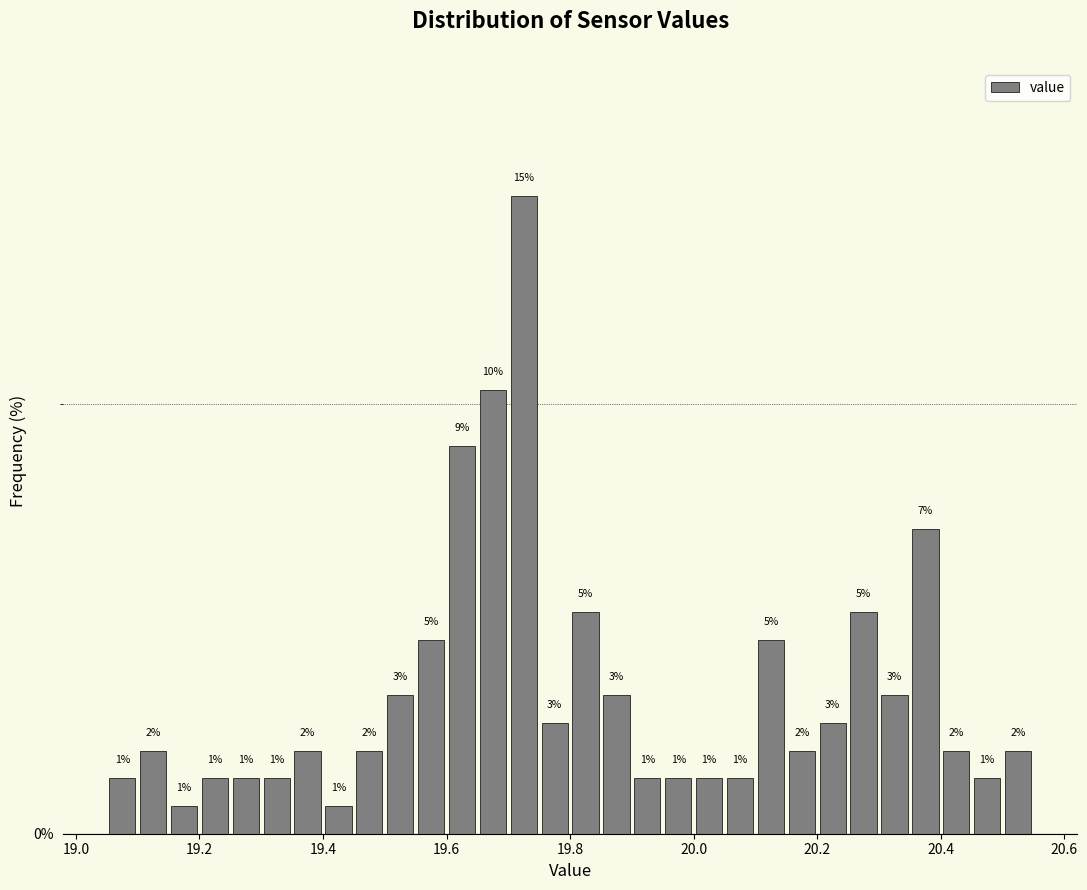

Read against the x-axis, roughly where is the centre of the tallest bar?

19.72